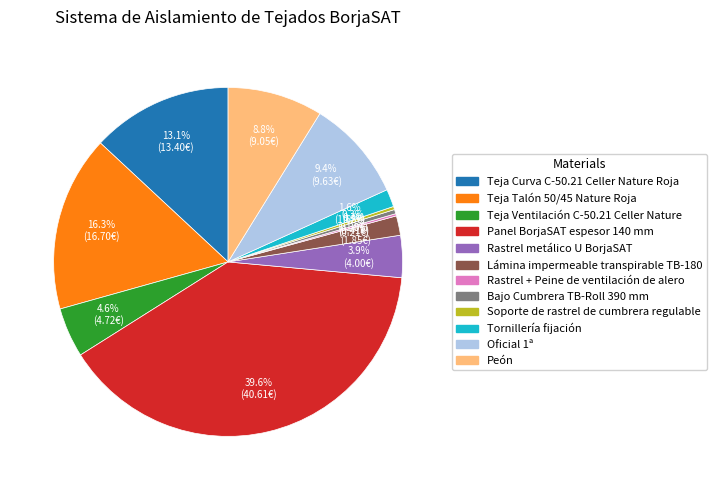

Which has a higher value, Teja Curva C-50.21 Celler Nature Roja or Oficial 1ª?

Teja Curva C-50.21 Celler Nature Roja